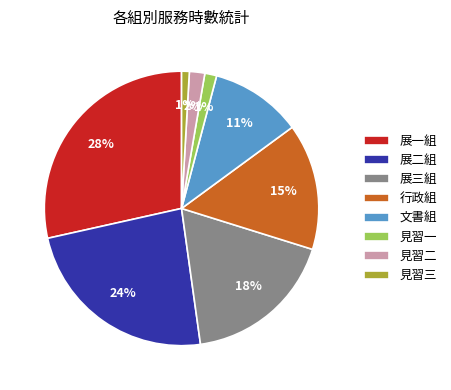

To the nearest percent, what percentage of the pie is 見習三?

1%